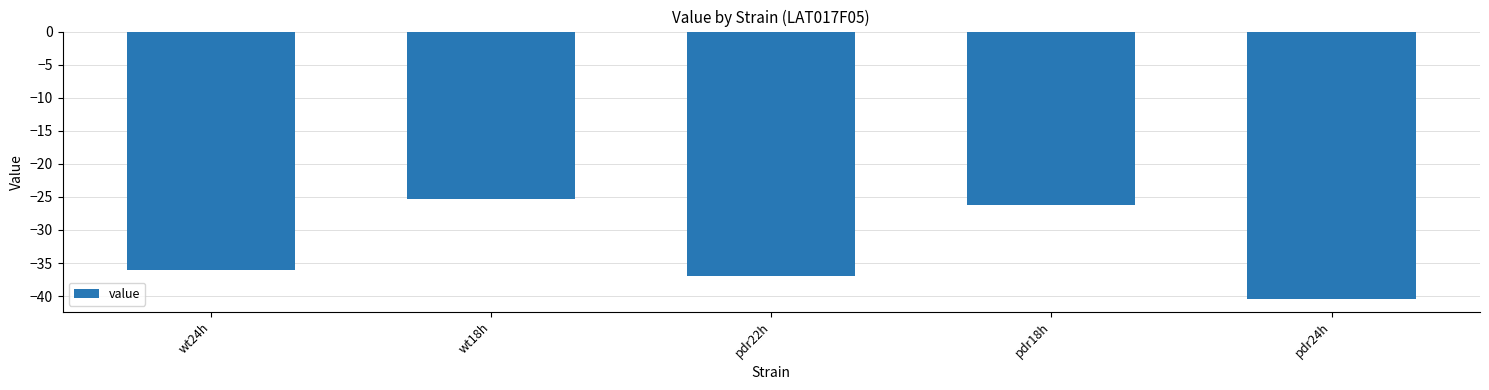

What is the label of the 3rd bar from the right?

pdr22h